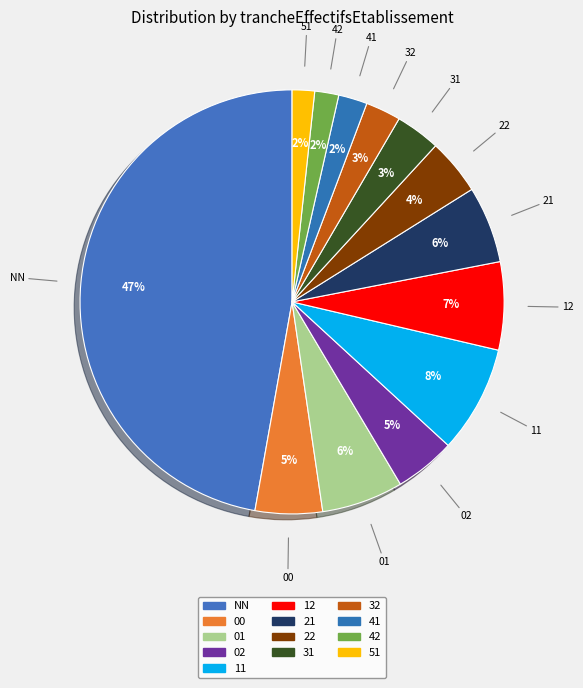

Which category has the biggest portion of the pie?

NN